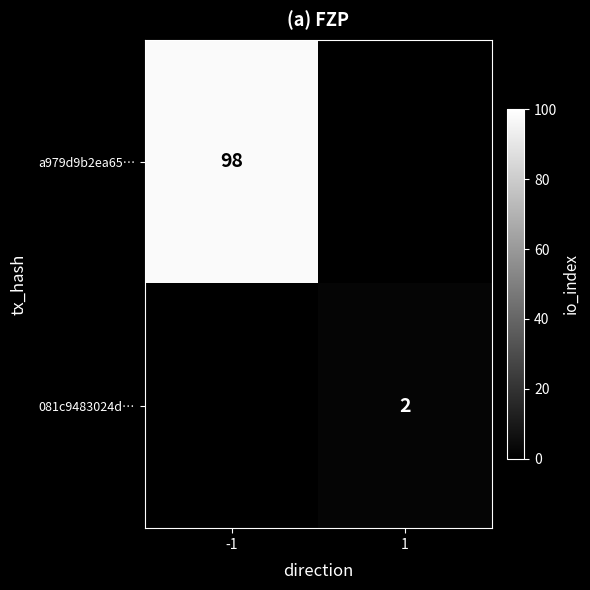

Is the value of a979d9b2ea65… at -1 greater than the value of 081c9483024d… at 1?

Yes